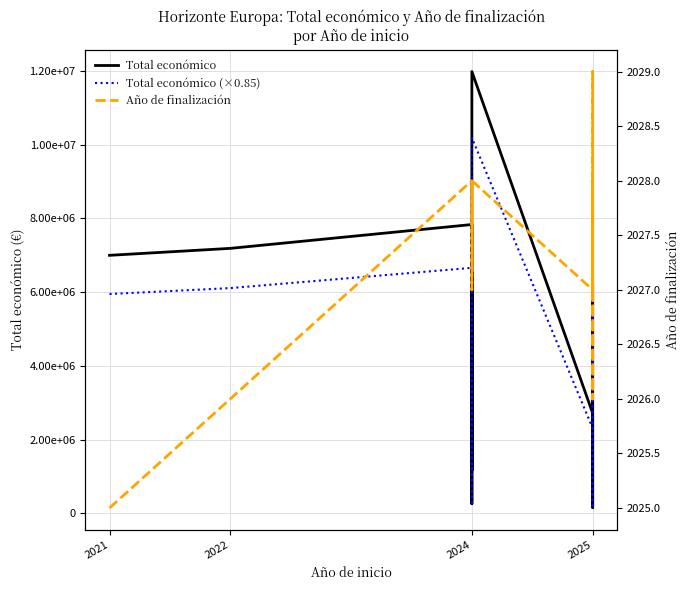

What are all the series names shown in the legend?

Total económico, Total económico (×0.85), Año de finalización